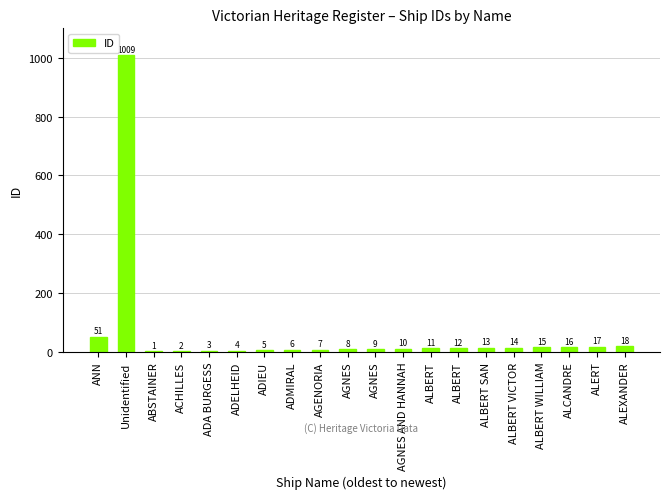

What is the sum of the values at ALEXANDER and ADELHEID?

22